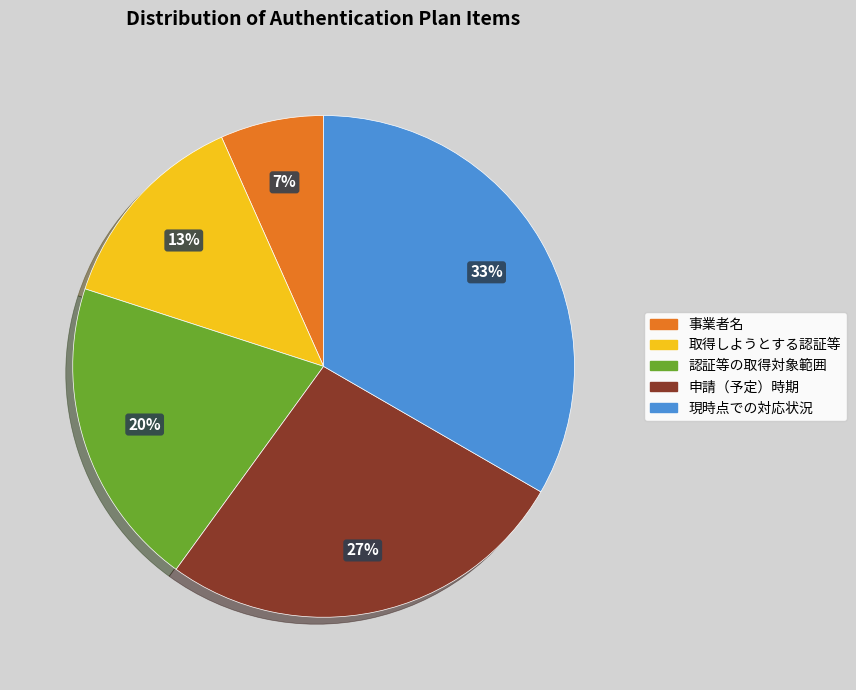

What is the smallest slice in the pie chart?

事業者名